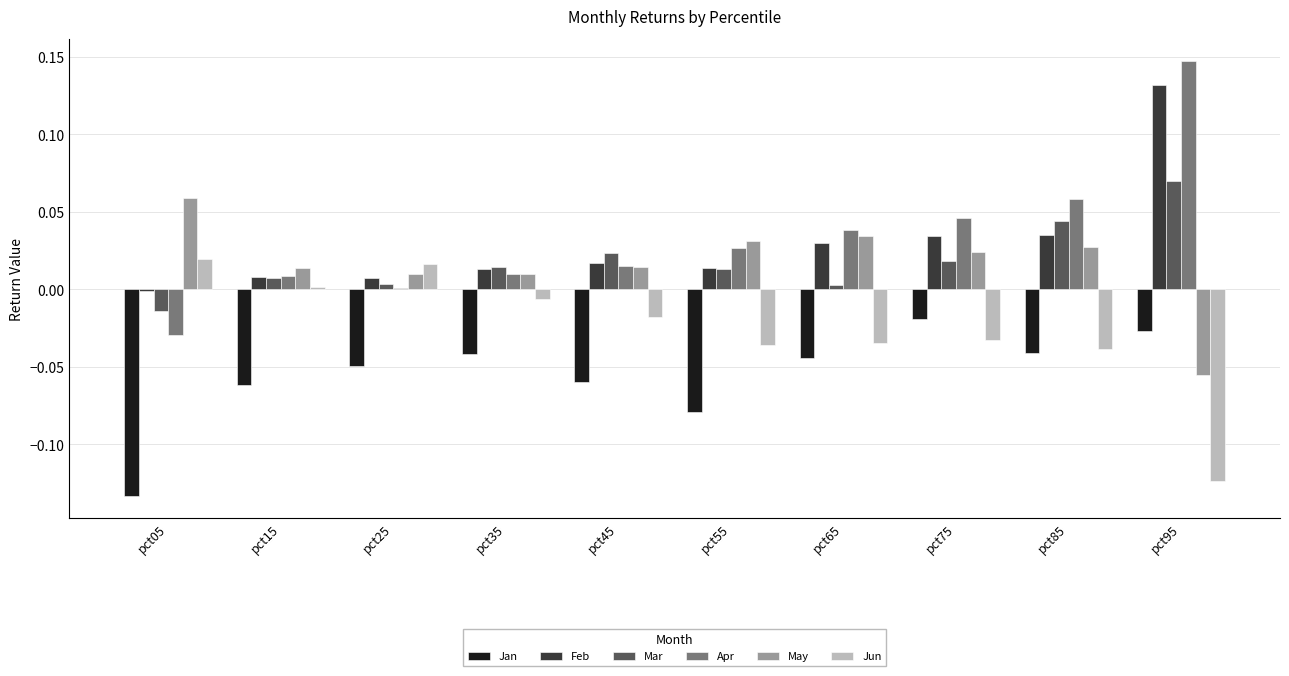

The Apr series shows 0.0 at pct25. True or false?

True